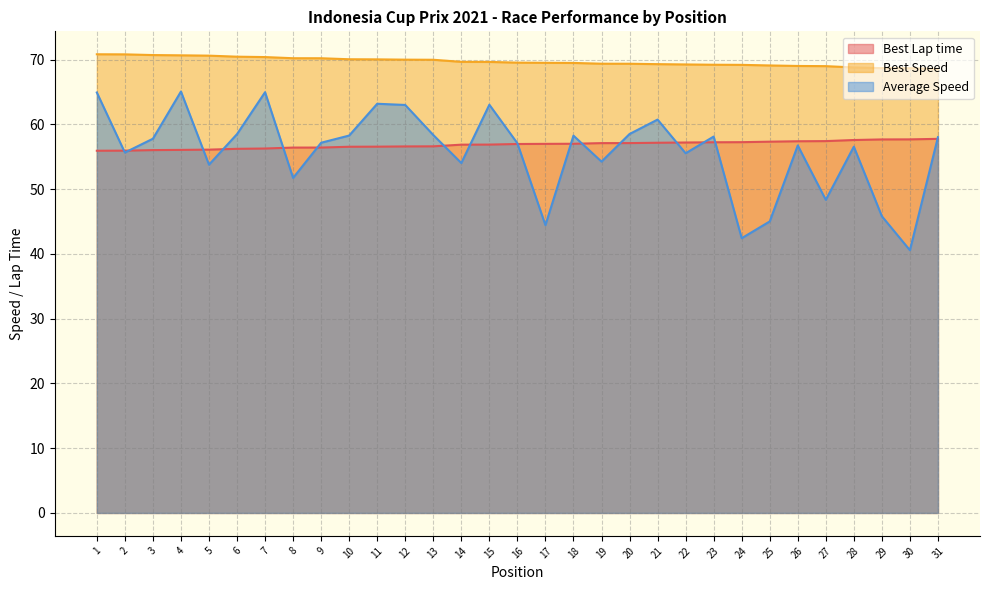

Does the chart have visible grid lines?

Yes